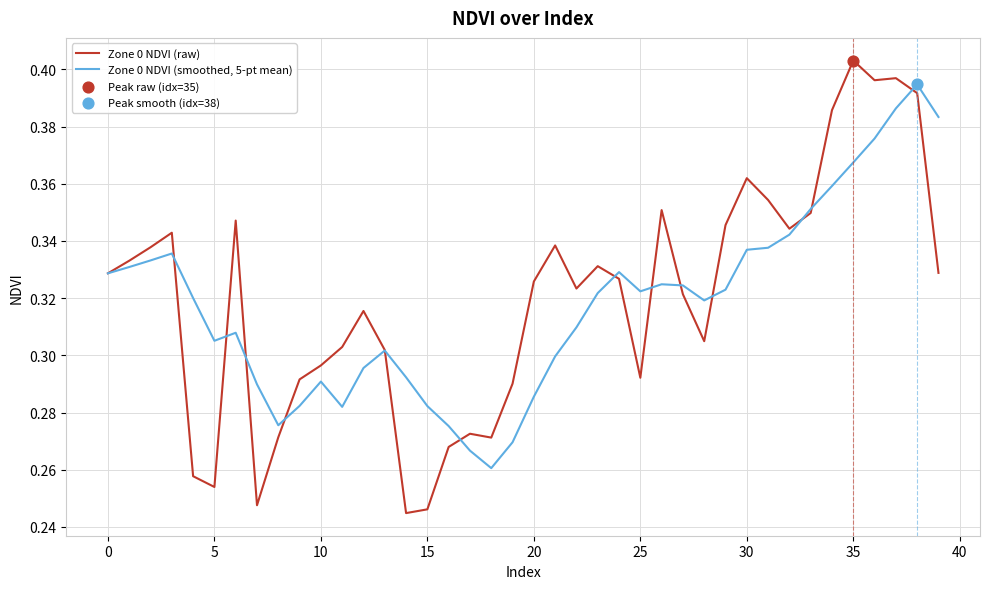

Which series has the largest range (max minus min)?

Zone 0 NDVI (raw)